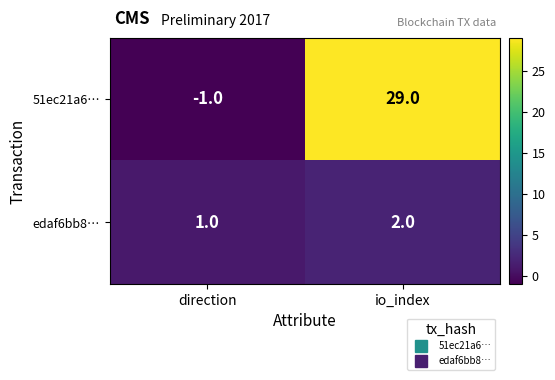

At which category is the sum across all series the highest?

io_index